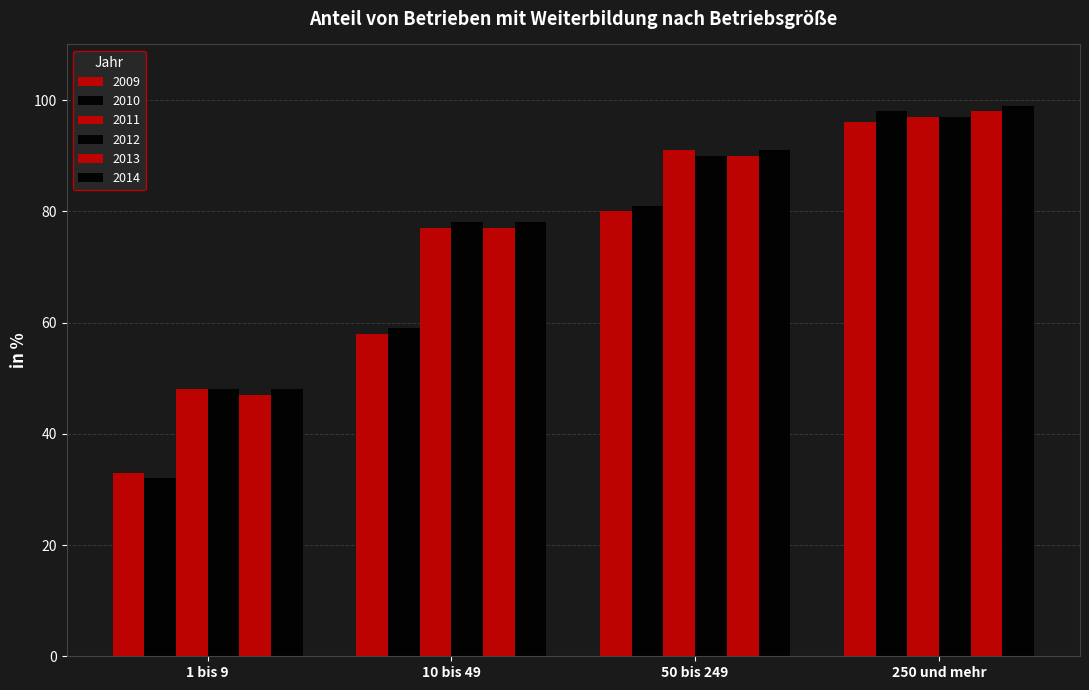

How many bars are there in each group?

6